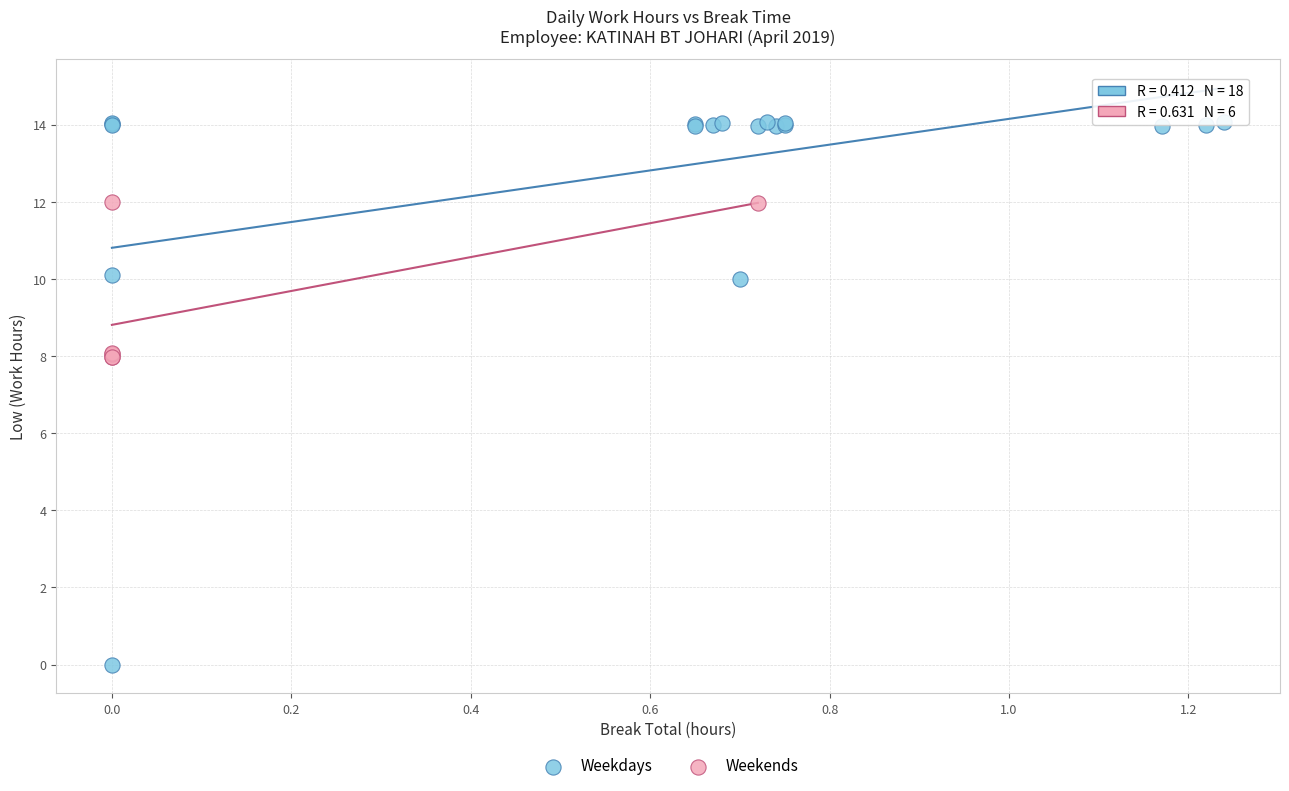

Which series has the widest spread of Y values?

Weekdays